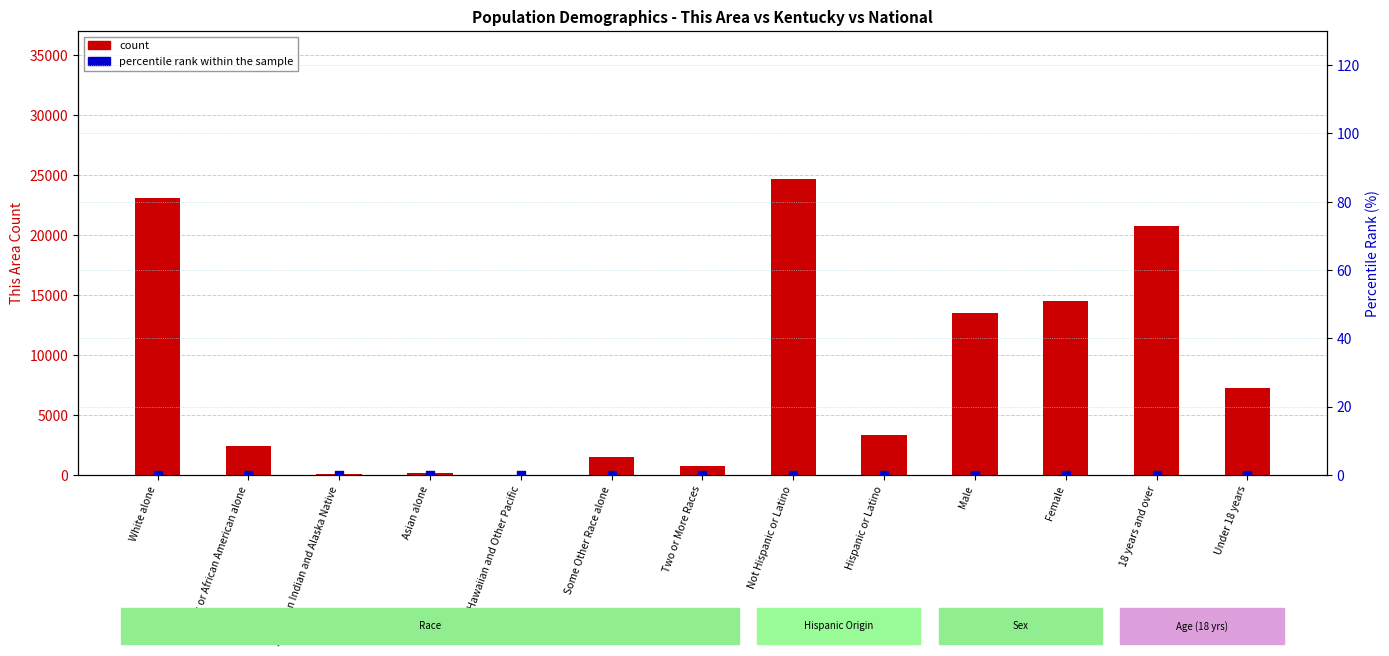

Which series has the largest Y range (max minus min)?

count